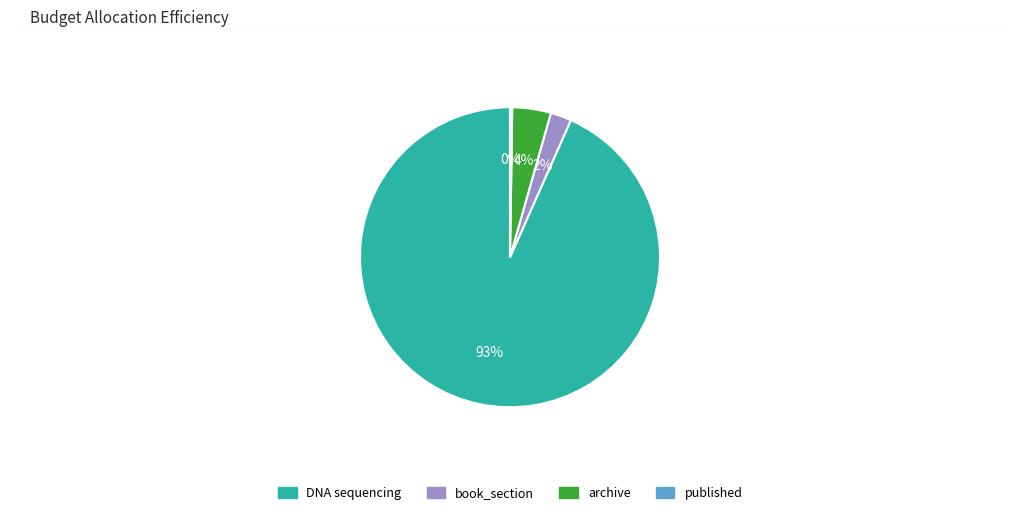

To the nearest percent, what is the average slice percentage?

25%